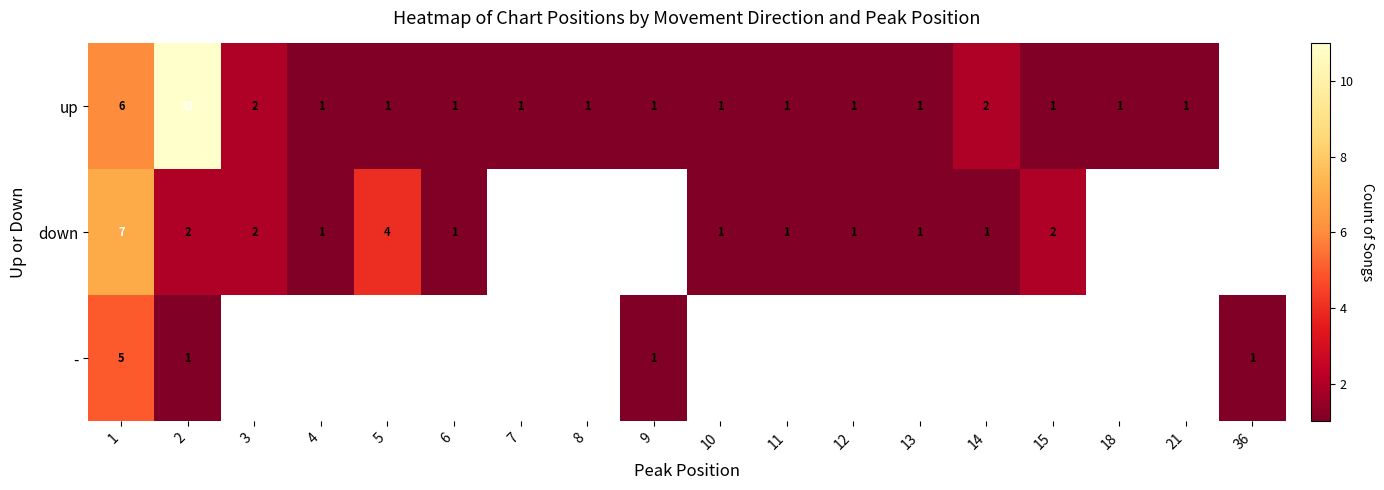

What is the sum of the up values at 11 and 2?

12